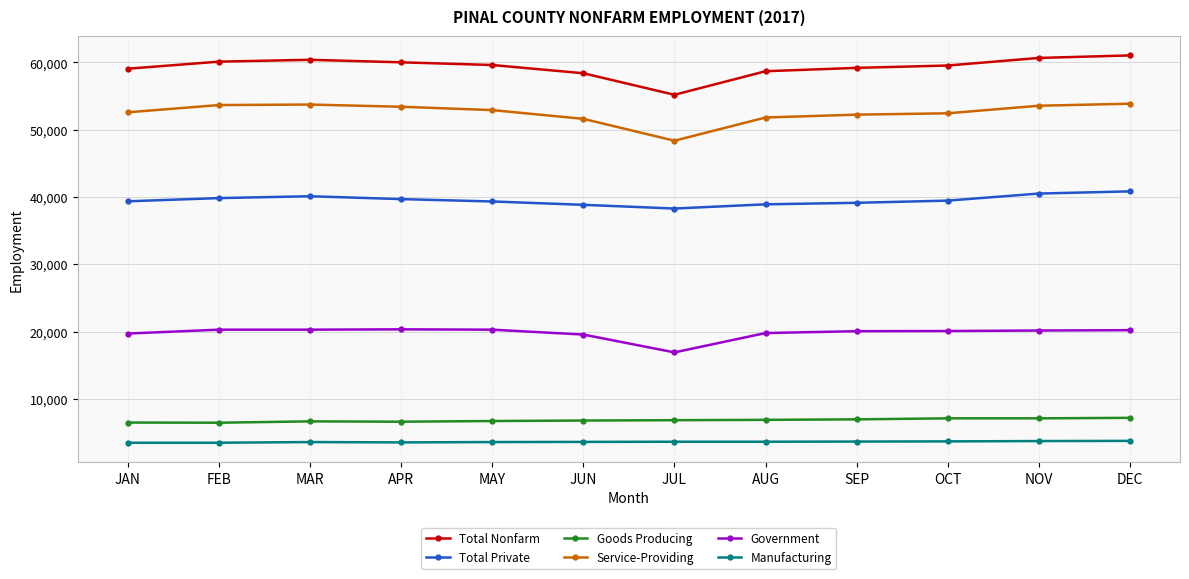

What is the greatest value displayed?

61025